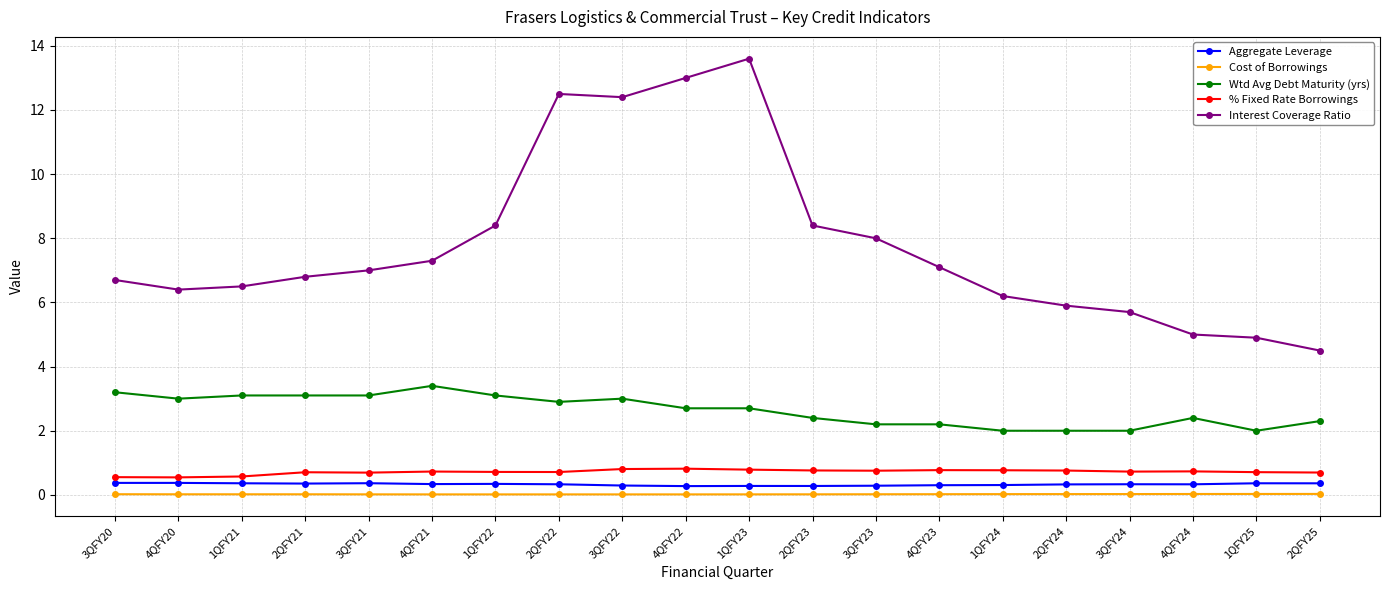

True or false: Wtd Avg Debt Maturity (yrs) and Aggregate Leverage cross at least once.

False